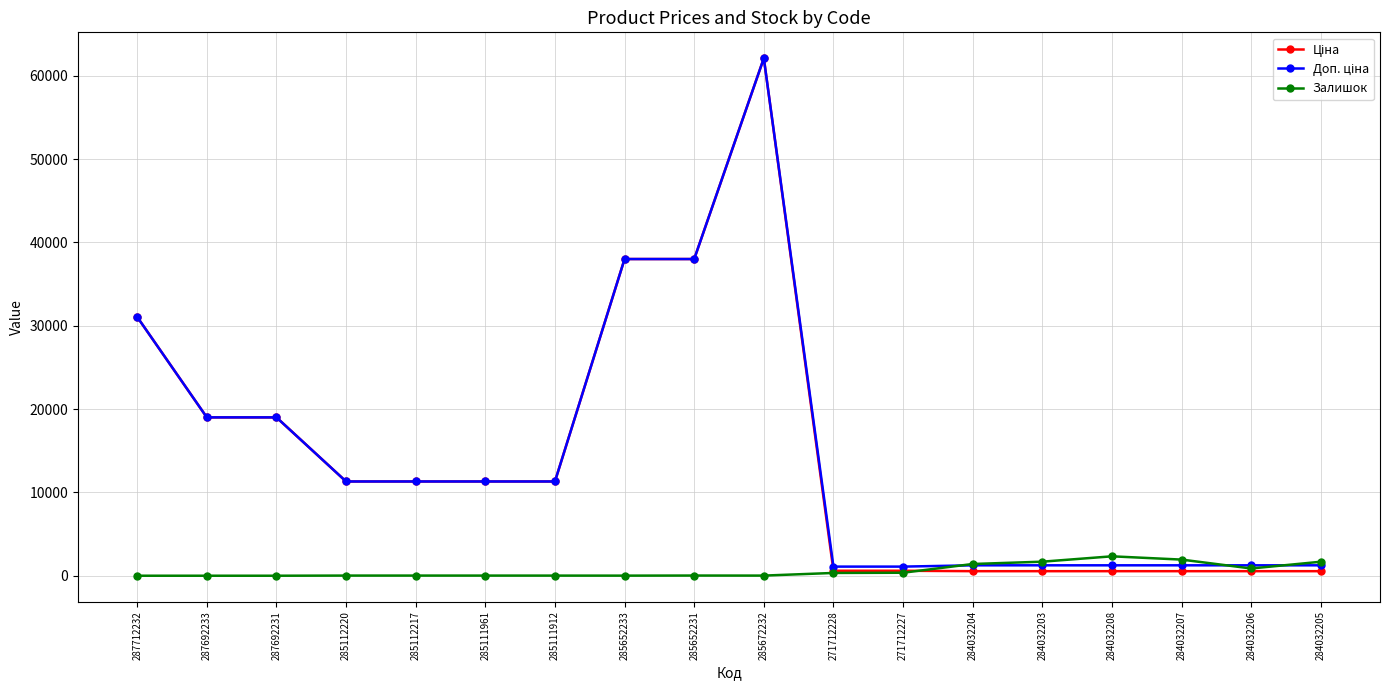

At which category is the sum across all series the highest?

285672232